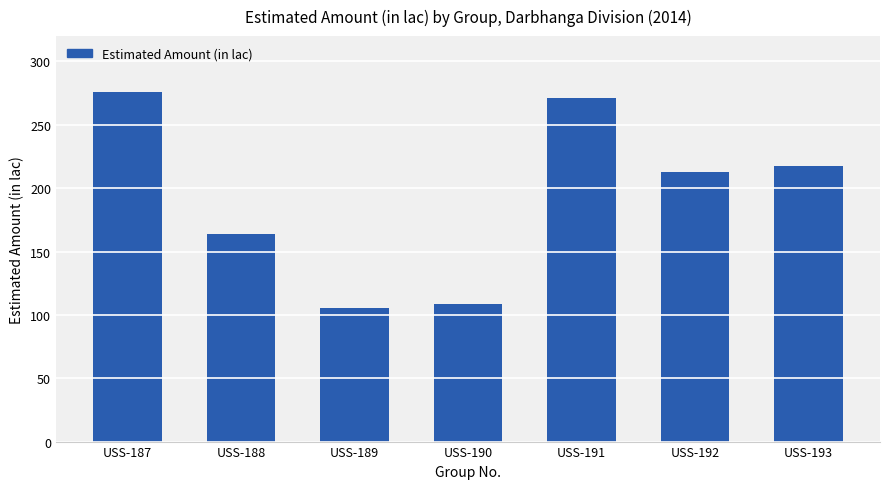

What is the sum of the values at USS-188 and USS-189?

269.3